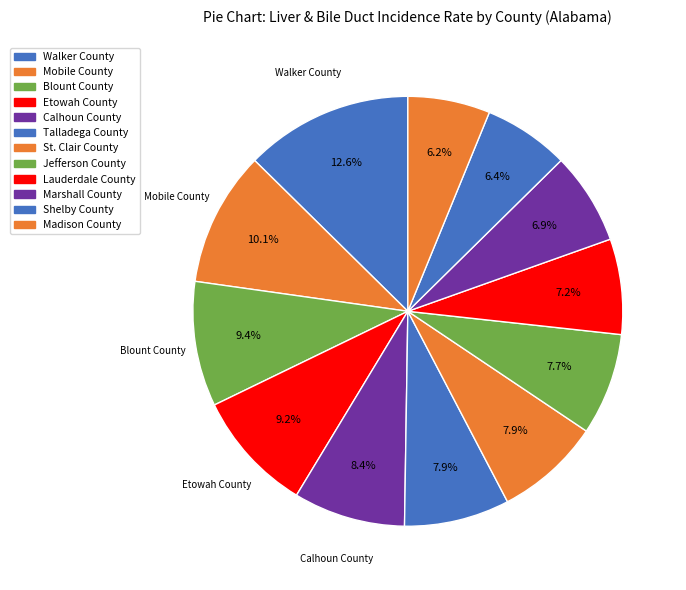

How many slices are in this pie chart?

12